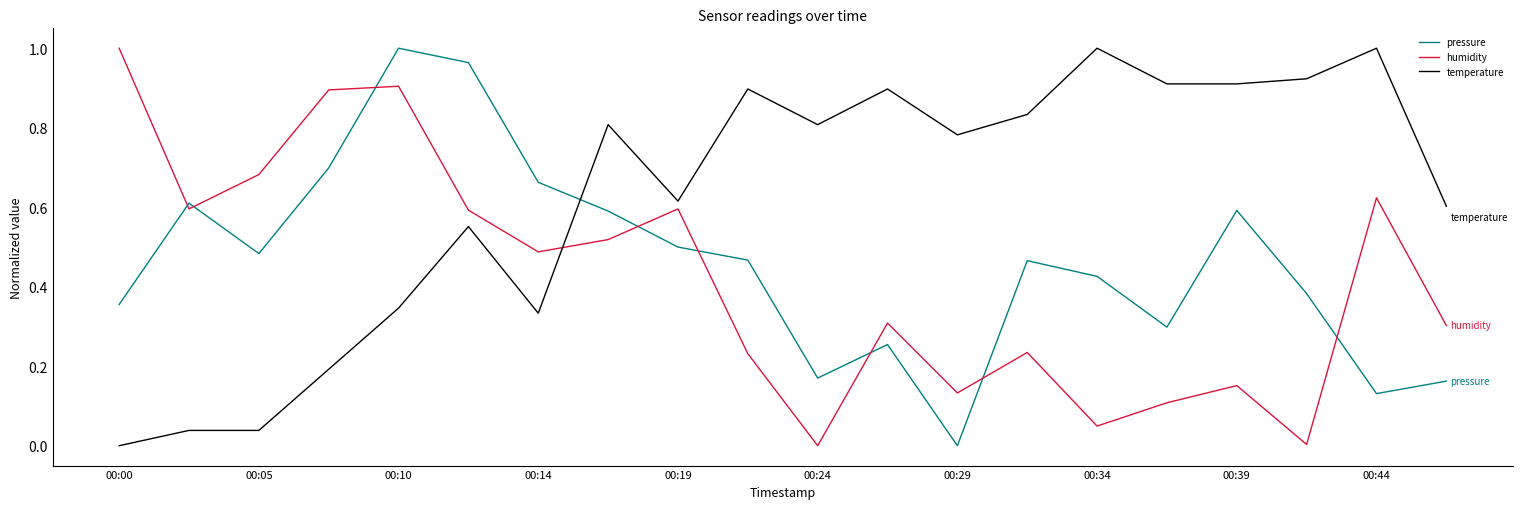

Which series has the largest total across all categories?

temperature